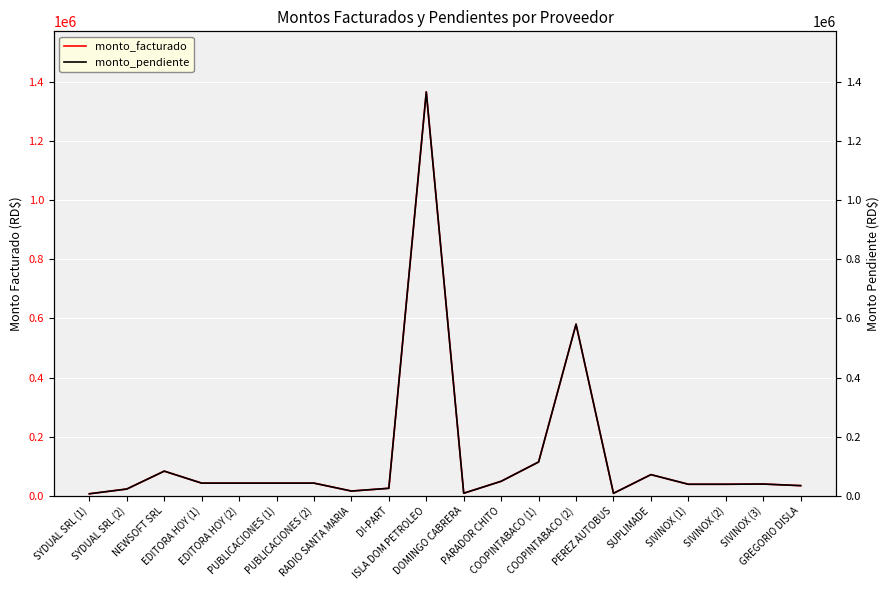

What value does the monto_pendiente series have at NEWSOFT SRL?

83049.5